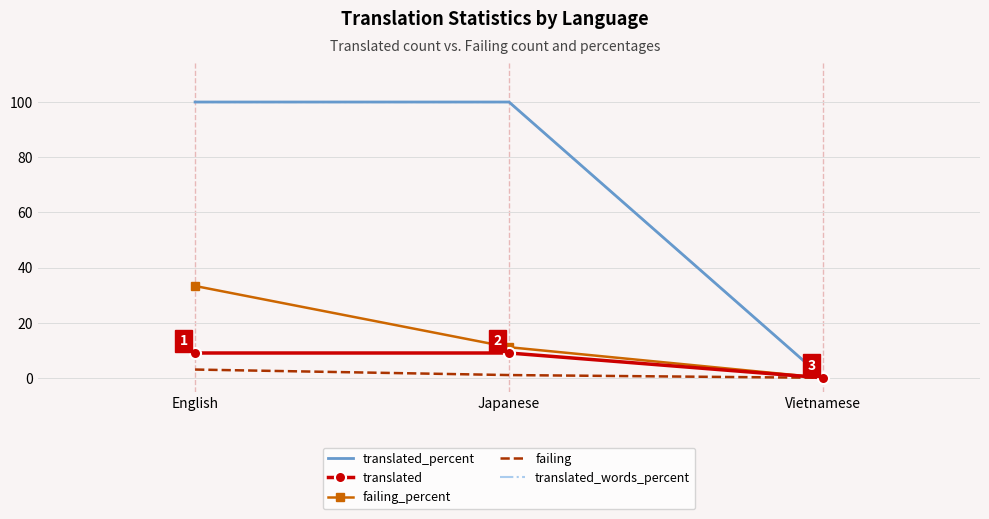

True or false: failing has a value of 3.0 at English.

True